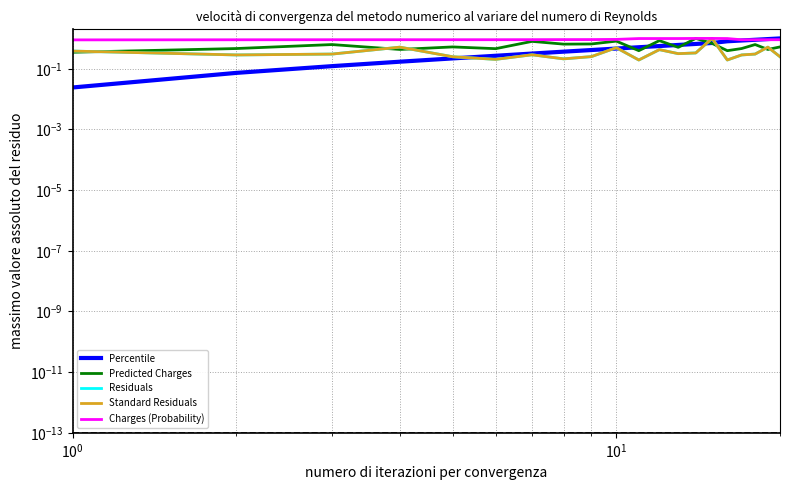

Which series has the widest spread of values?

Percentile